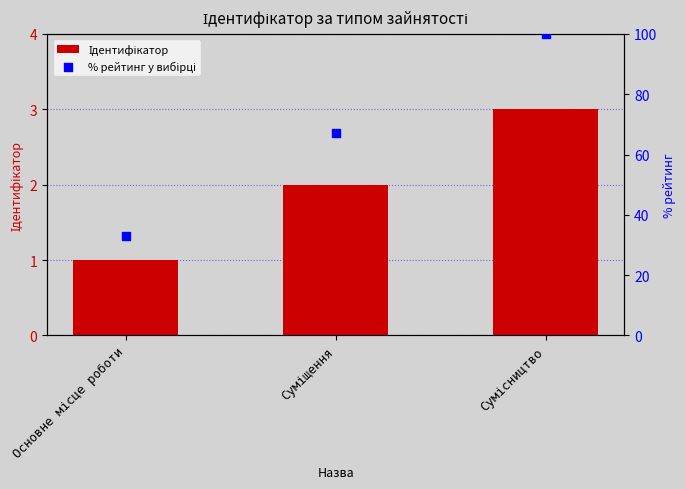

Which series has the largest Y range (max minus min)?

% рейтинг у вибірці